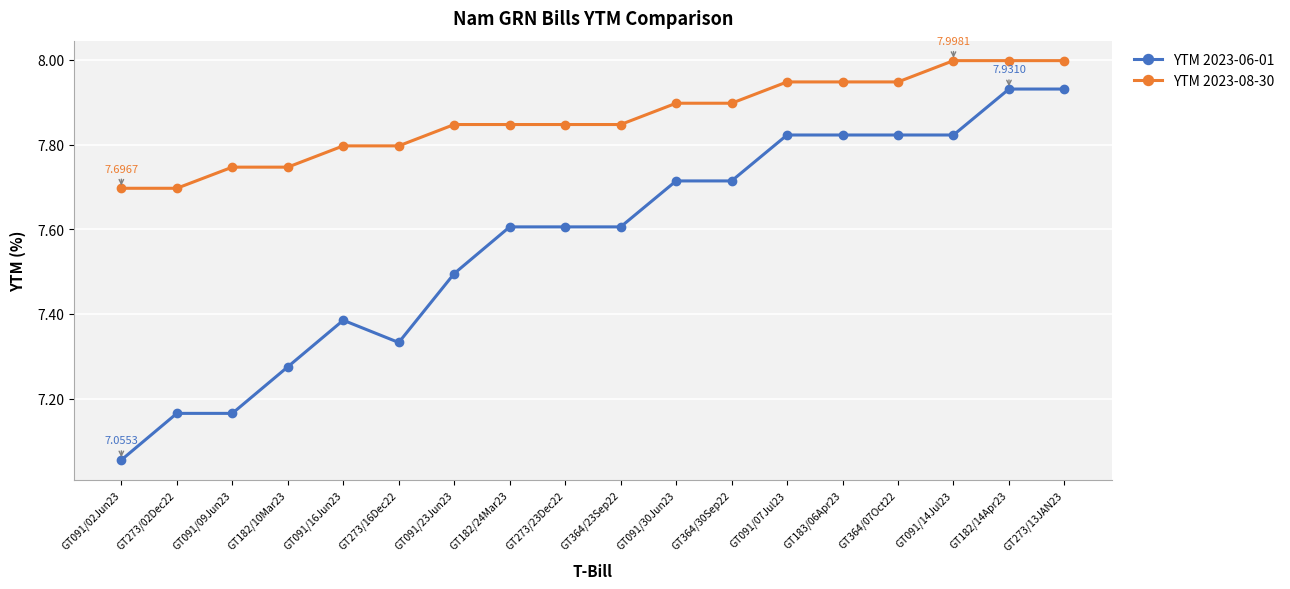

What is the label of the 17th point from the right?

GT273/02Dec22